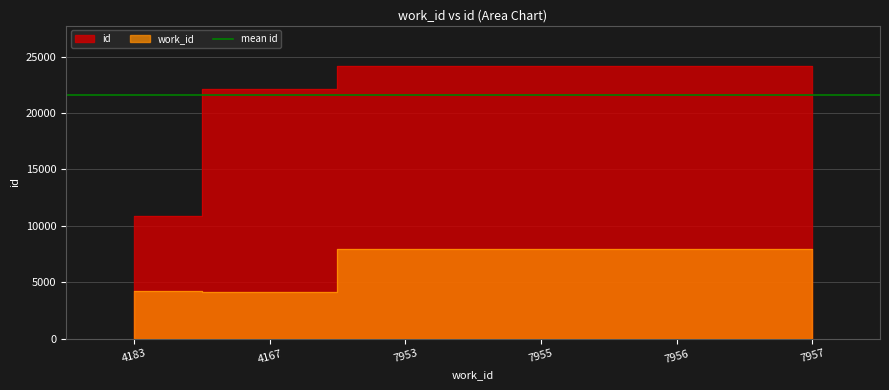

What is the value of the id point at the 4th from the left?

24127